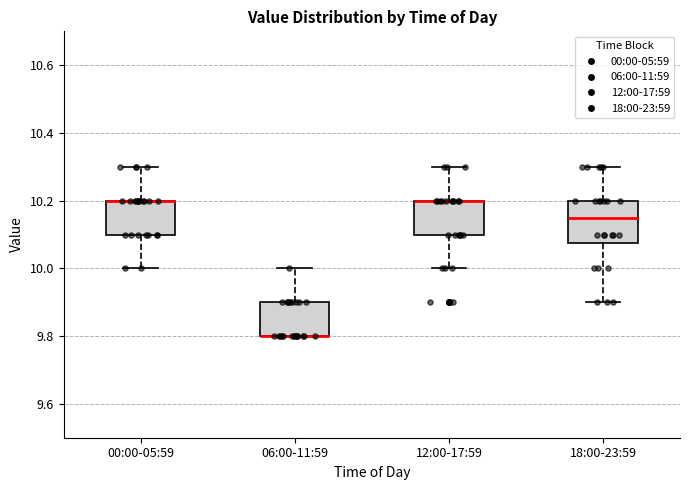

Which box is the tallest, from its lower edge to its upper edge?

18:00-23:59